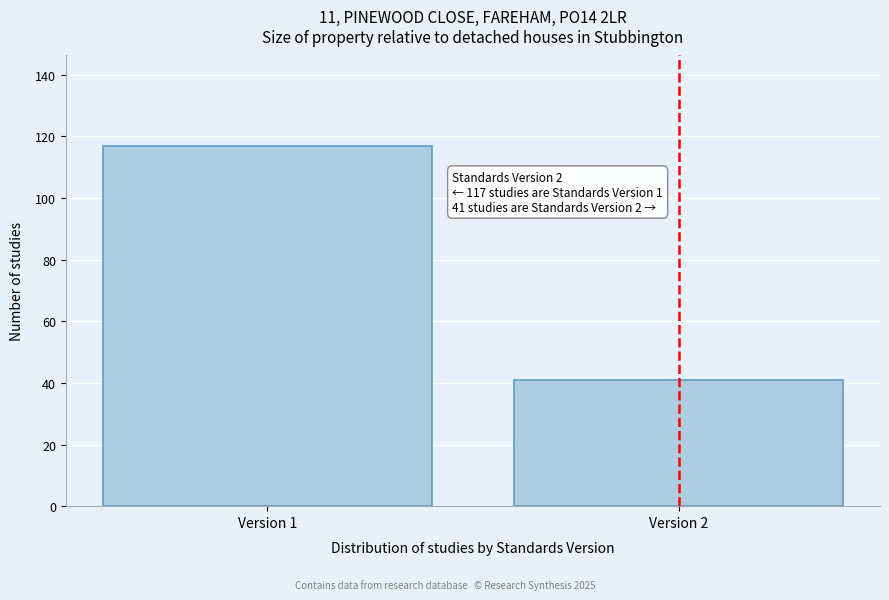

Reading left to right, what are all the values shown in this chart?

Version 1=117	Version 2=41